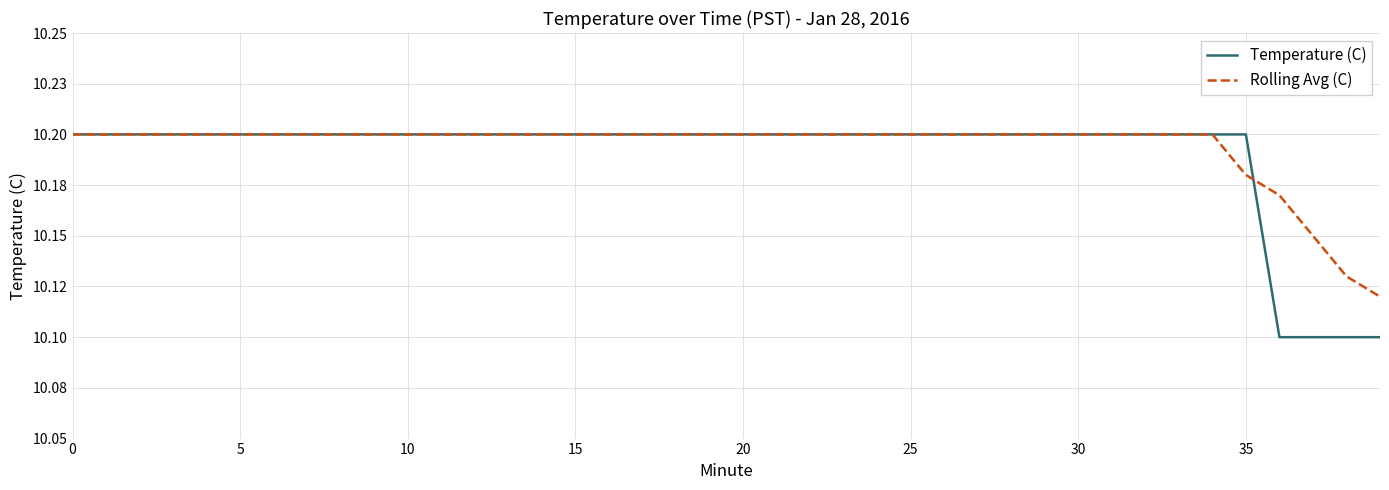

Is this an area chart (filled region under the line)?

No